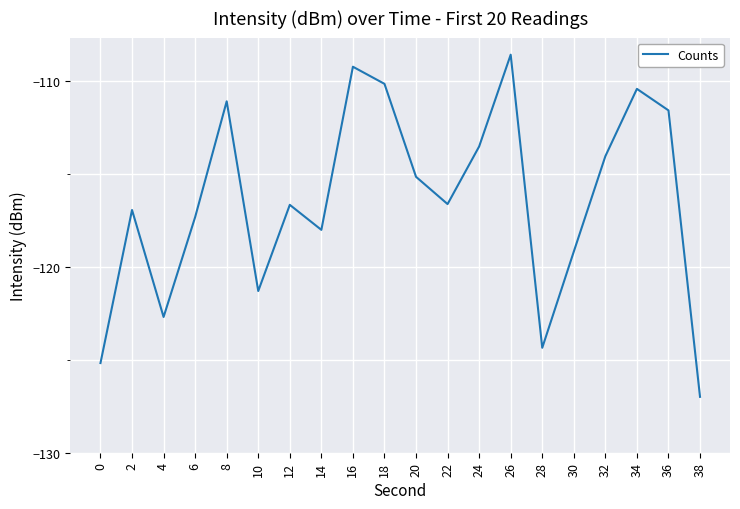

At which category does the chart reach its minimum across all series?

38